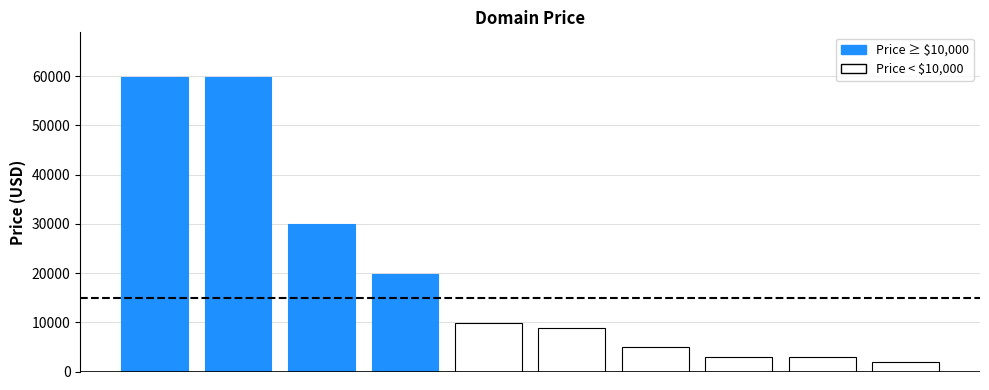

What is the average value?

20088